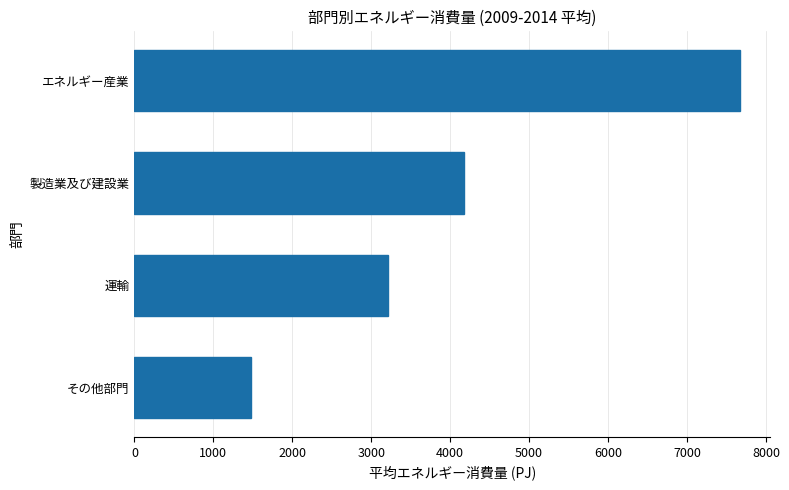

How many data points are less than 4169?

2